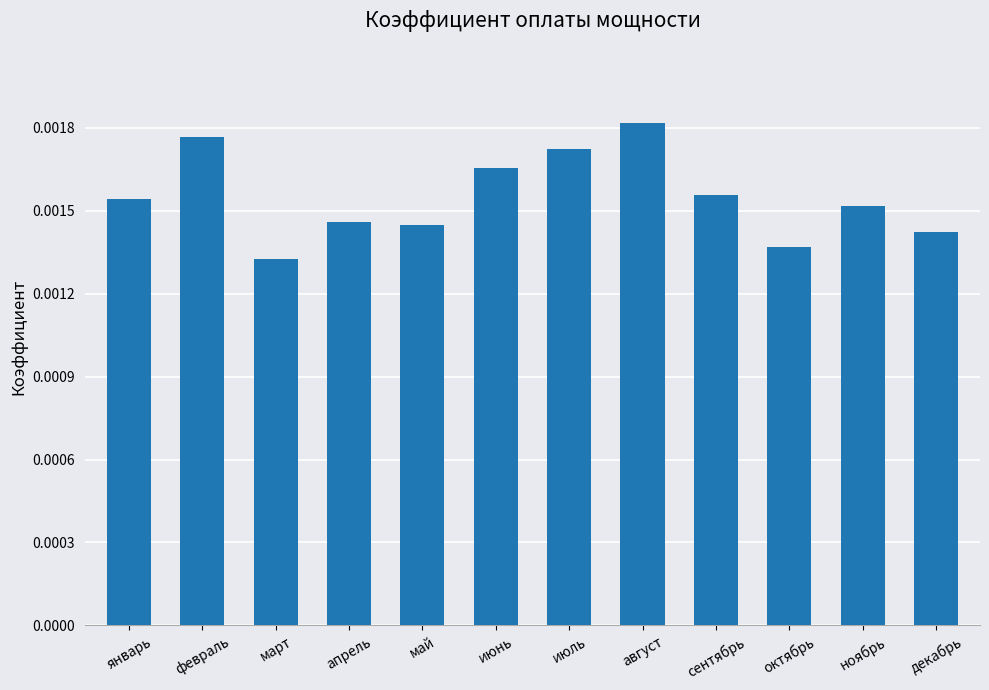

Does the chart contain stacked bars?

No